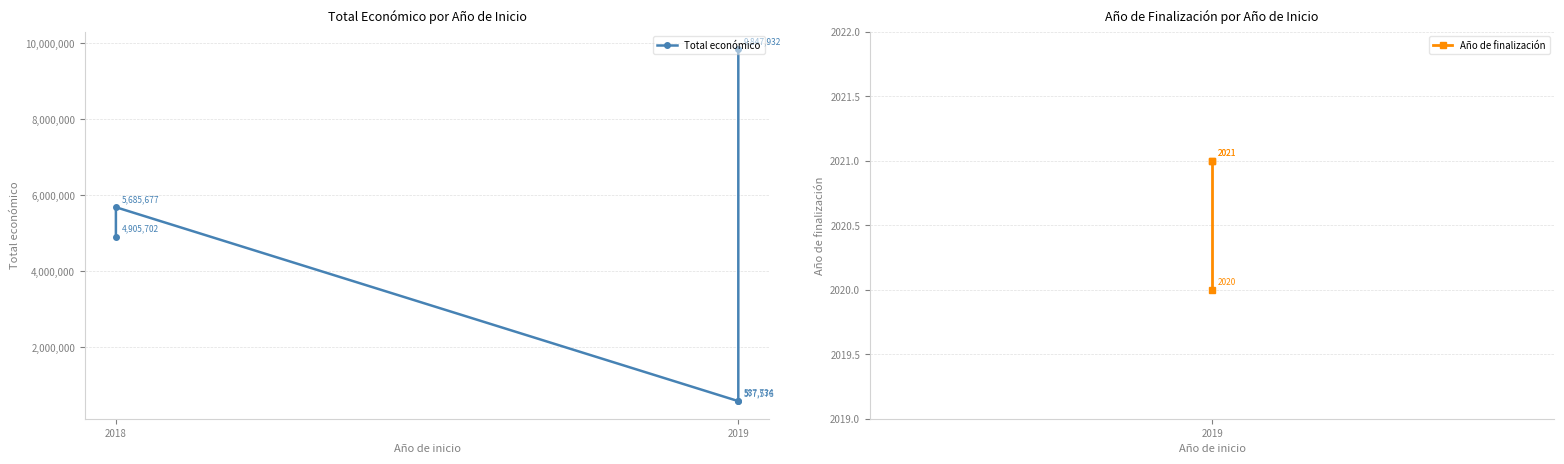

What is the total value across all series at 2019?

9849952